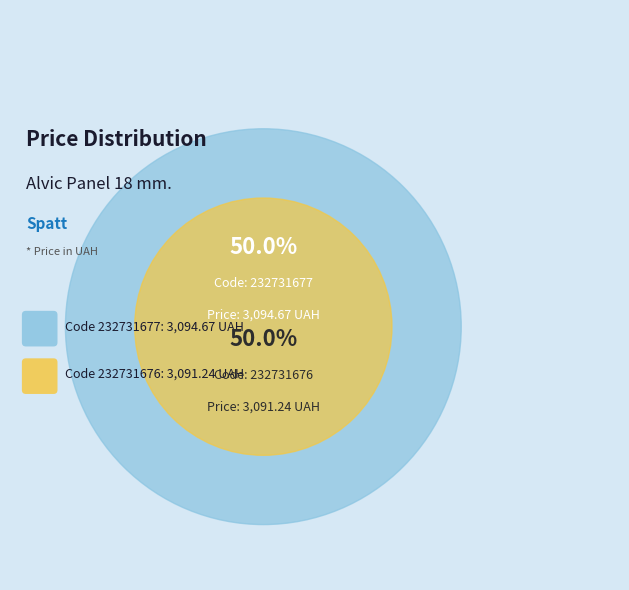

What is the total percentage of 232731677 and 232731676?

100.0%